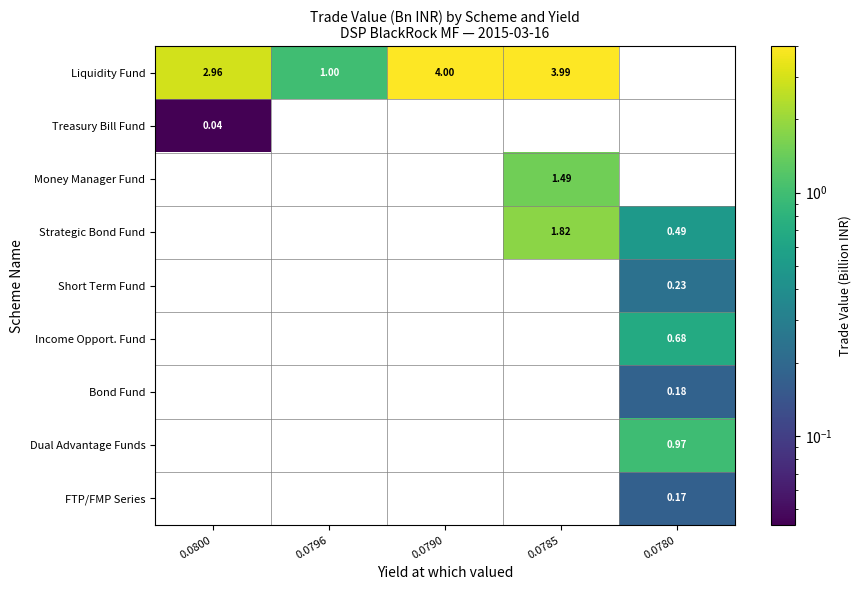

Which series has the widest spread of values?

Liquidity Fund